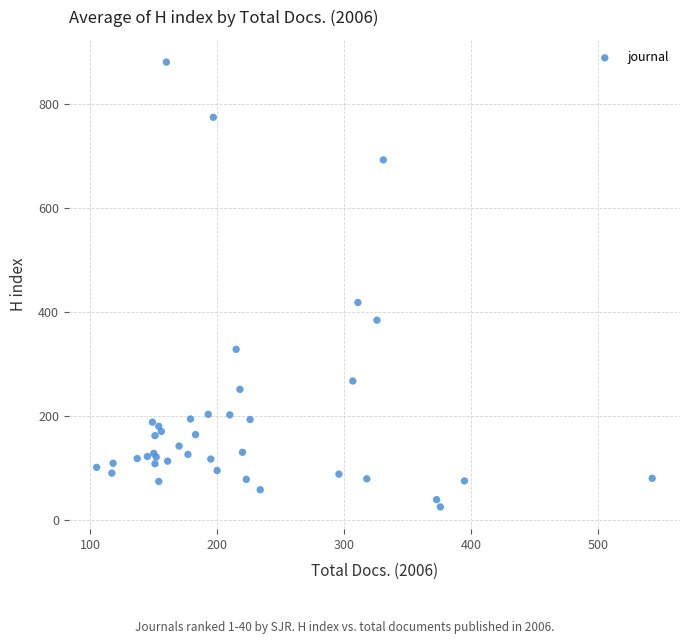

What Y value in the scatter plot is closest to 452?

418